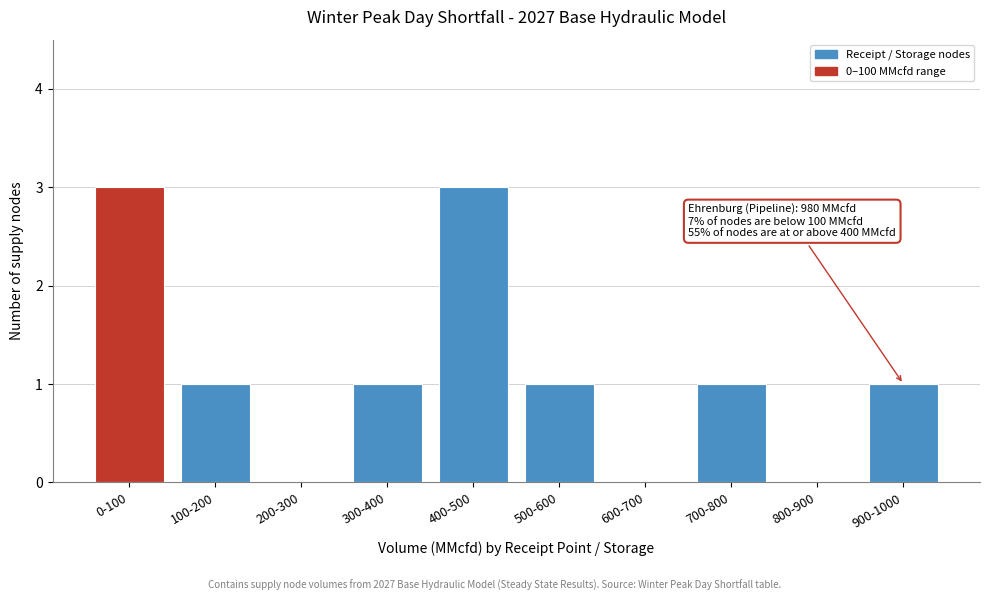

Reading right to left, list all the values displayed in this chart.

900-1000=1	800-900=0	700-800=1	600-700=0	500-600=1	400-500=3	300-400=1	200-300=0	100-200=1	0-100=3